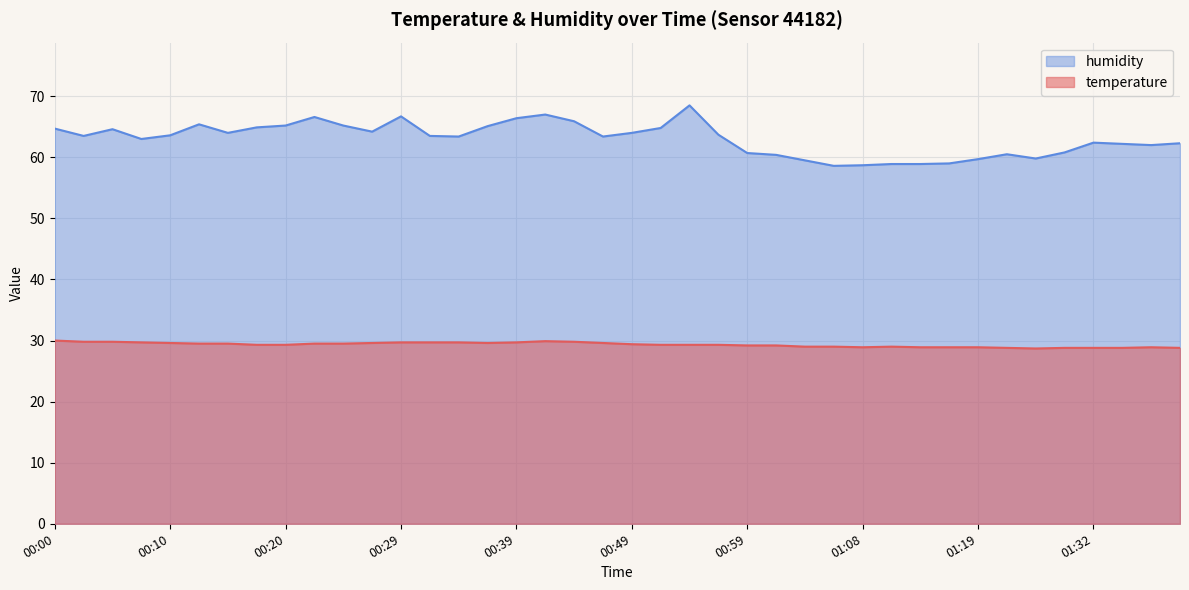

At which category is the sum across all series the highest?

00:54